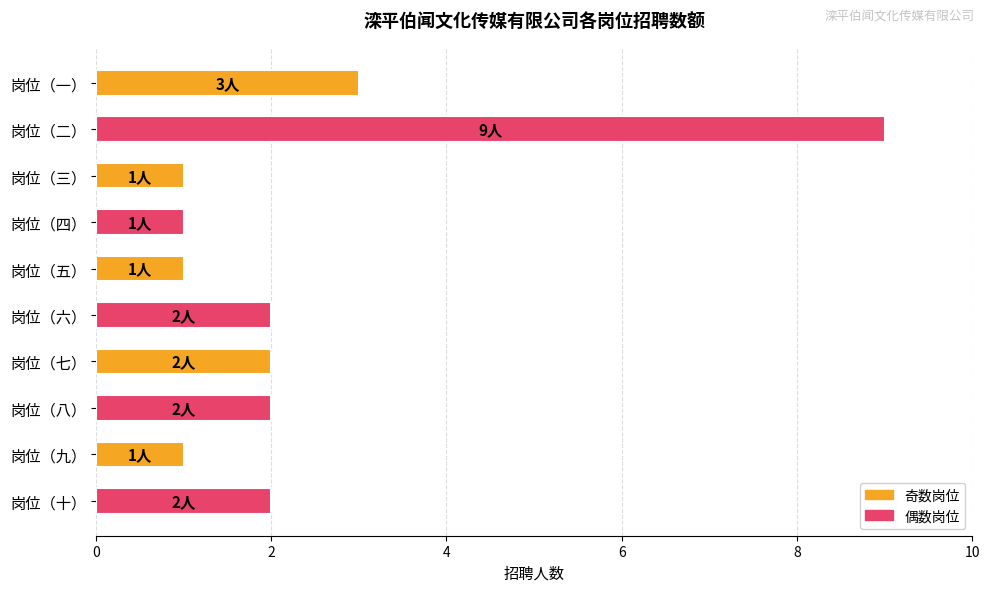

Which has a higher value, 岗位（五） or 岗位（七）?

岗位（七）